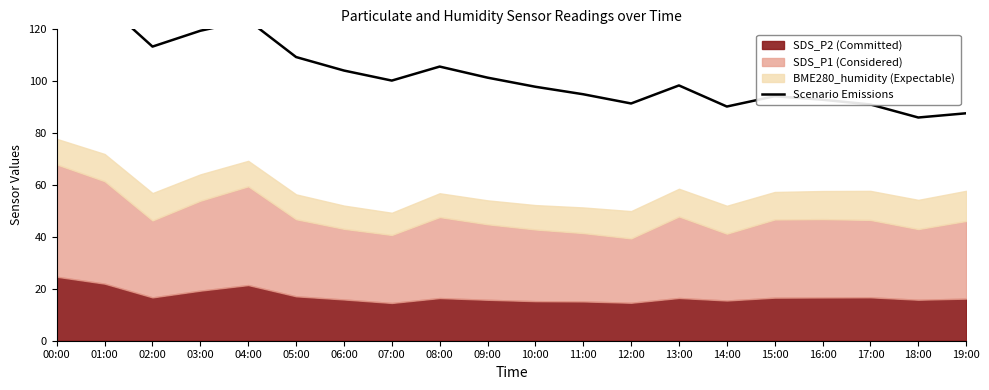

Which category has the lowest value across all series?

18:00